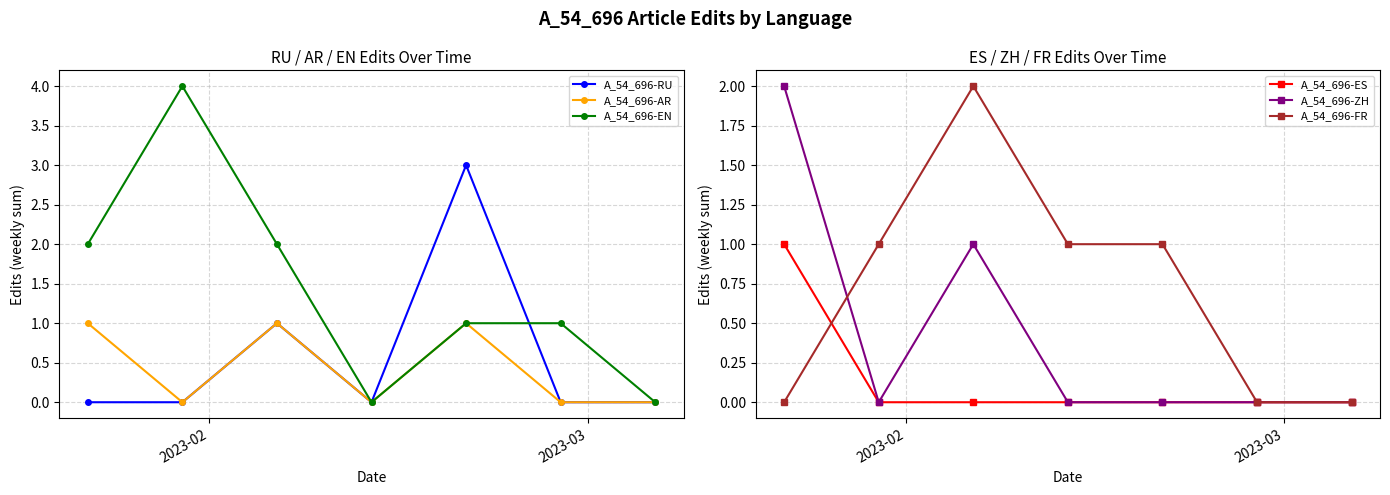

List the series in order of their peak value, highest first.

A_54_696-EN, A_54_696-RU, A_54_696-ZH, A_54_696-FR, A_54_696-AR, A_54_696-ES